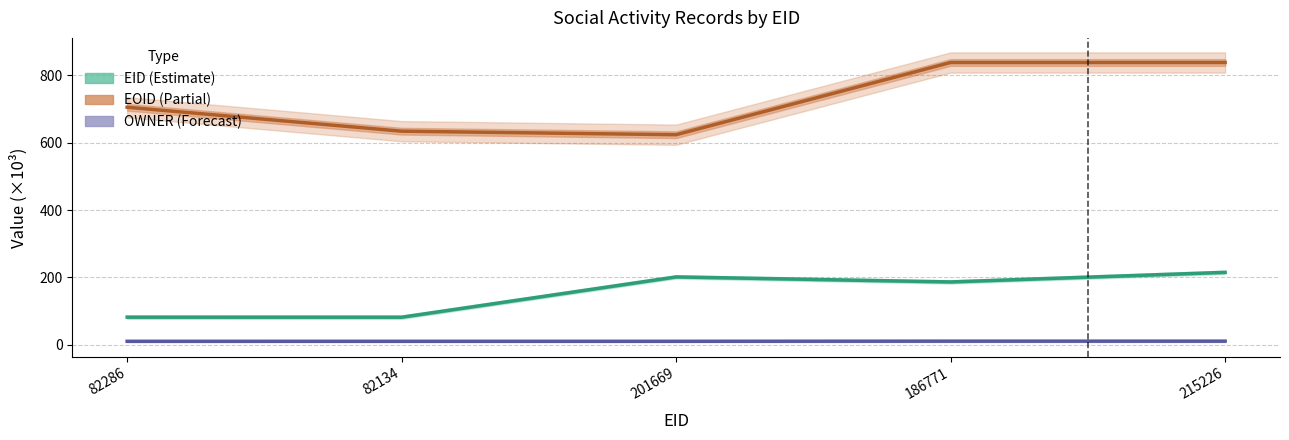

Which series has the largest total across all categories?

EOID